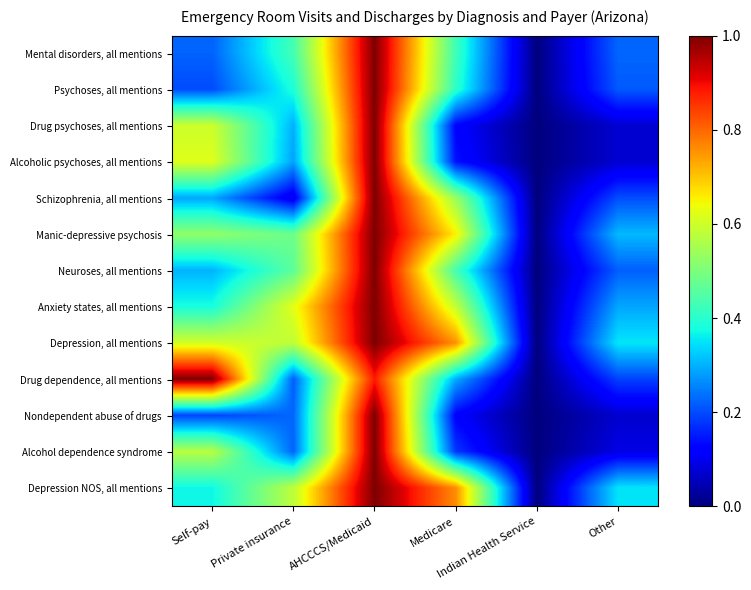

Reading right to left, what are all the values shown in this chart?

Mental disorders, all mentions: Other=0.2	Indian Health Service=0.0	Medicare=0.4	AHCCCS/Medicaid=1.0	Private insurance=0.4	Self-pay=0.2
Psychoses, all mentions: Other=0.2	Indian Health Service=0.0	Medicare=0.4	AHCCCS/Medicaid=1.0	Private insurance=0.4	Self-pay=0.2
Drug psychoses, all mentions: Other=0.1	Indian Health Service=0.0	Medicare=0.1	AHCCCS/Medicaid=1.0	Private insurance=0.3	Self-pay=0.6
Alcoholic psychoses, all mentions: Other=0.1	Indian Health Service=0.0	Medicare=0.1	AHCCCS/Medicaid=1.0	Private insurance=0.3	Self-pay=0.6
Schizophrenia, all mentions: Other=0.2	Indian Health Service=0.0	Medicare=0.5	AHCCCS/Medicaid=1.0	Private insurance=0.1	Self-pay=0.3
Manic-depressive psychosis: Other=0.3	Indian Health Service=0.0	Medicare=0.7	AHCCCS/Medicaid=1.0	Private insurance=0.5	Self-pay=0.5
Neuroses, all mentions: Other=0.2	Indian Health Service=0.0	Medicare=0.4	AHCCCS/Medicaid=1.0	Private insurance=0.5	Self-pay=0.3
Anxiety states, all mentions: Other=0.3	Indian Health Service=0.0	Medicare=0.6	AHCCCS/Medicaid=1.0	Private insurance=0.6	Self-pay=0.4
Depression, all mentions: Other=0.4	Indian Health Service=0.0	Medicare=0.8	AHCCCS/Medicaid=1.0	Private insurance=0.6	Self-pay=0.6
Drug dependence, all mentions: Other=0.2	Indian Health Service=0.0	Medicare=0.3	AHCCCS/Medicaid=0.9	Private insurance=0.2	Self-pay=1.0
Nondependent abuse of drugs: Other=0.1	Indian Health Service=0.0	Medicare=0.1	AHCCCS/Medicaid=1.0	Private insurance=0.2	Self-pay=0.2
Alcohol dependence syndrome: Other=0.1	Indian Health Service=0.0	Medicare=0.2	AHCCCS/Medicaid=1.0	Private insurance=0.2	Self-pay=0.6
Depression NOS, all mentions: Other=0.4	Indian Health Service=0.0	Medicare=0.8	AHCCCS/Medicaid=1.0	Private insurance=0.6	Self-pay=0.4